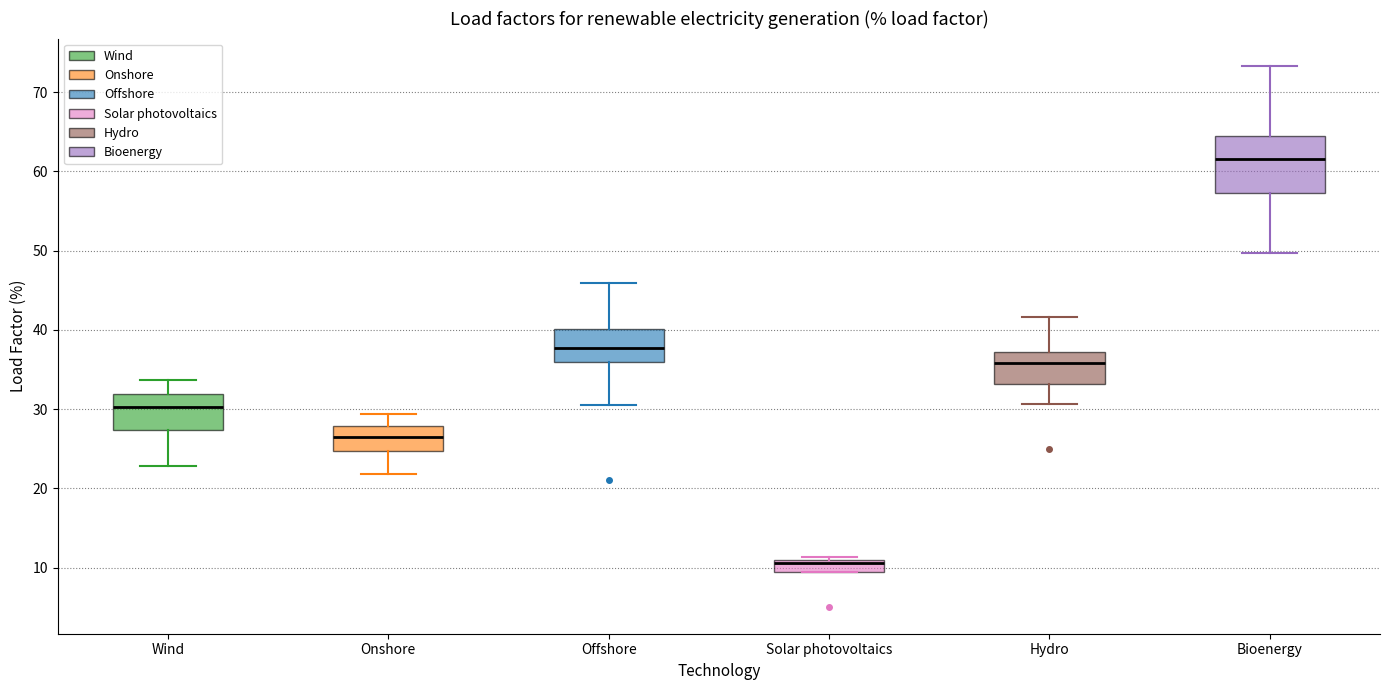

Reading left to right, read every box against the y-axis: the position of its median line, the range the box covers, and the ends of its whiskers. The values are not printed on the chart, so give them approximately, as read against the axis.

Wind: median 30, box 27 to 32, whiskers 23 to 34
Onshore: median 27, box 25 to 28, whiskers 22 to 29
Offshore: median 38, box 36 to 40, whiskers 30 to 46
Solar photovoltaics: median 11 (just below the box's upper edge), box 9 to 11, whiskers 9 to 11 (just above the box's upper edge)
Hydro: median 36, box 33 to 37, whiskers 31 to 42
Bioenergy: median 62, box 57 to 64, whiskers 50 to 73